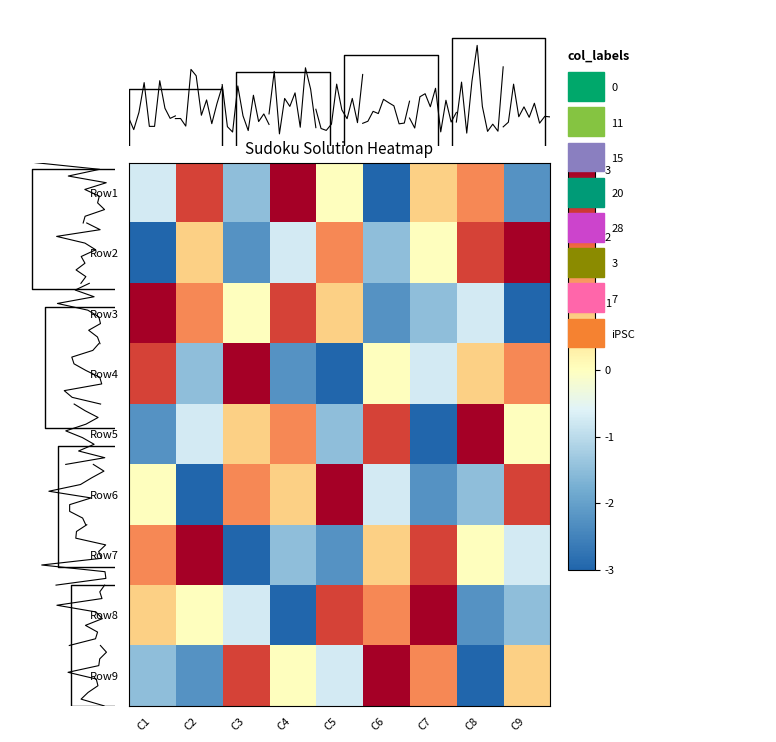

List the series in order of their peak value, highest first.

Row1, Row2, Row3, Row4, Row5, Row6, Row7, Row8, Row9